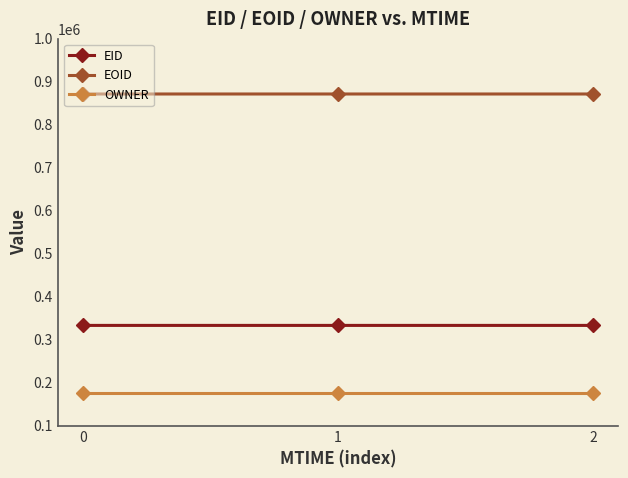

Rank the series by their average value, from lowest to highest.

OWNER, EID, EOID